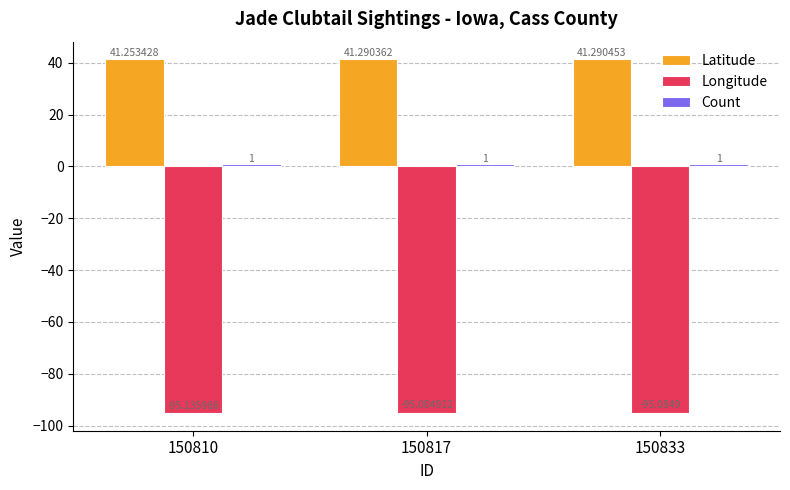

Which series has the largest total across all categories?

Latitude